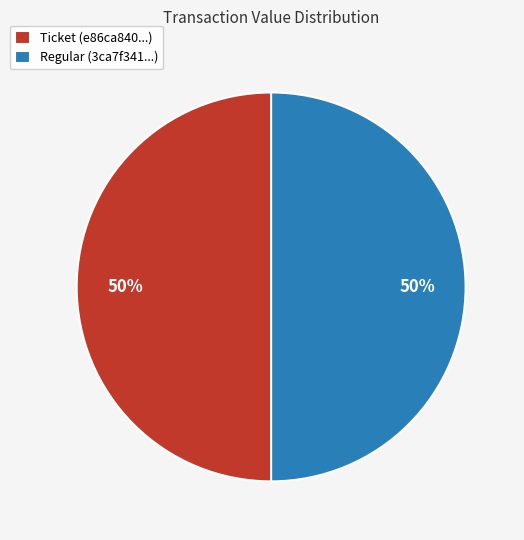

To the nearest percent, what is the difference between the largest and smallest slice percentages?

0%